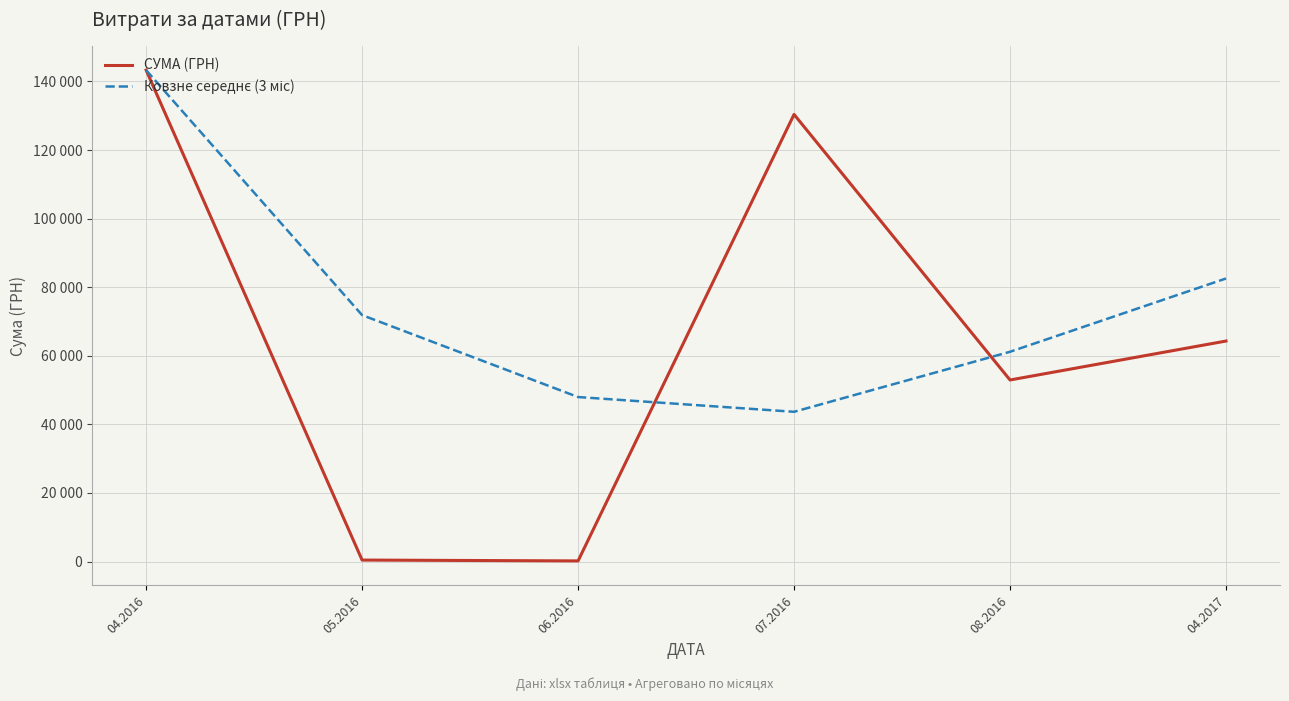

Which category has the lowest value across all series?

06.2016